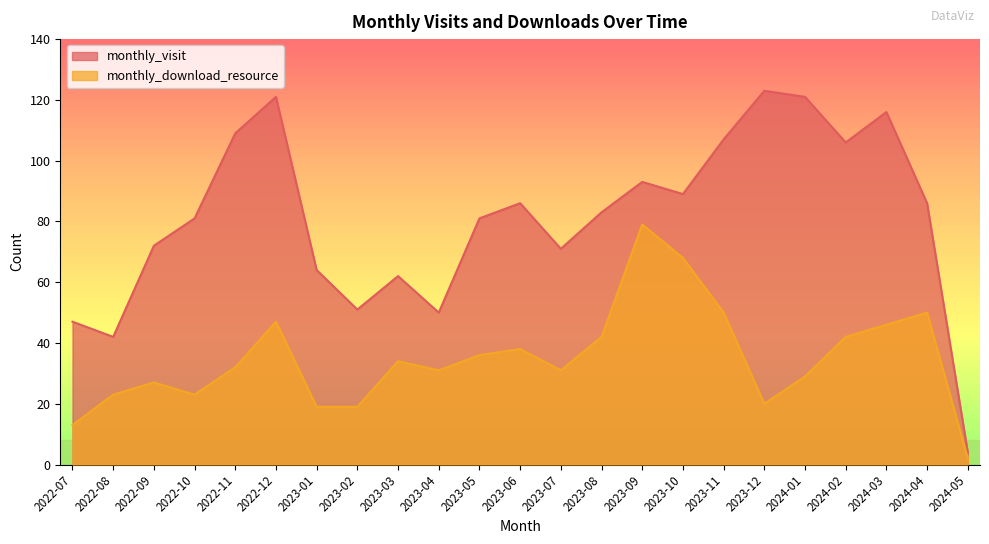

Which label corresponds to the smallest value in the chart?

2024-05